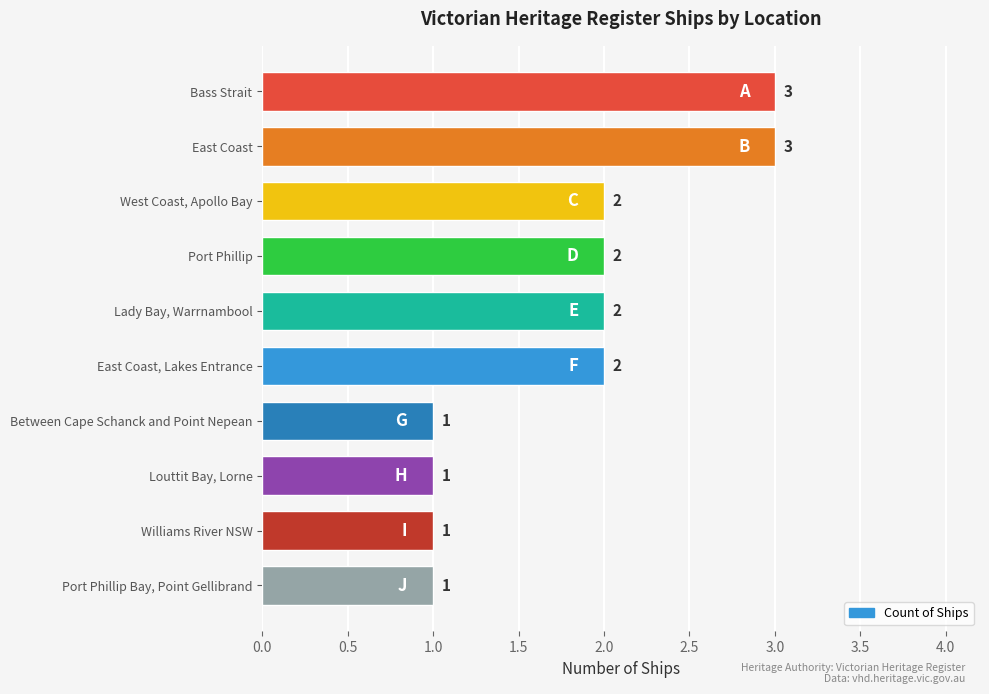

What is the sum of all values?

18